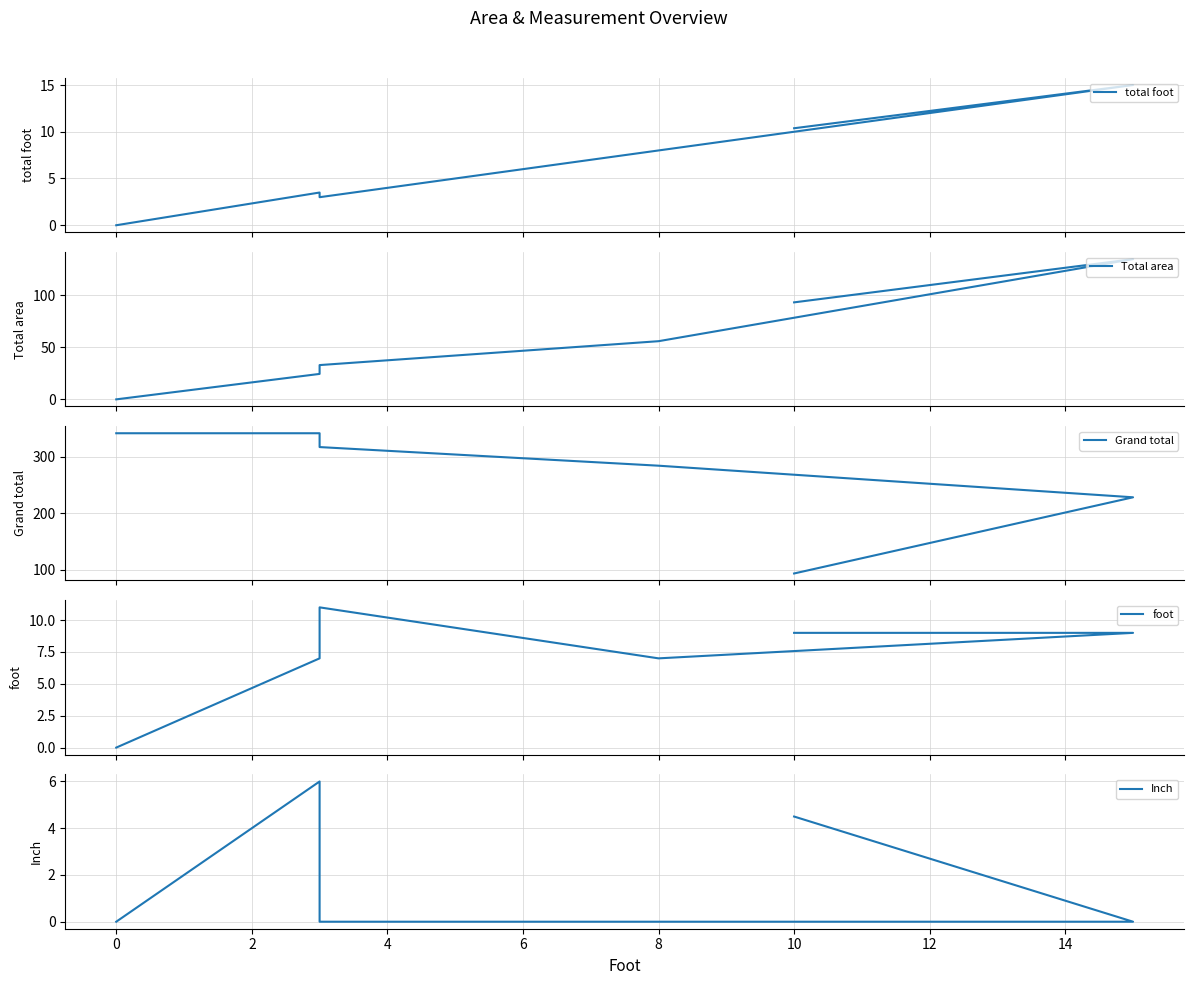

In total foot, how many points are higher than both neighbors (excluding endpoints)?

2